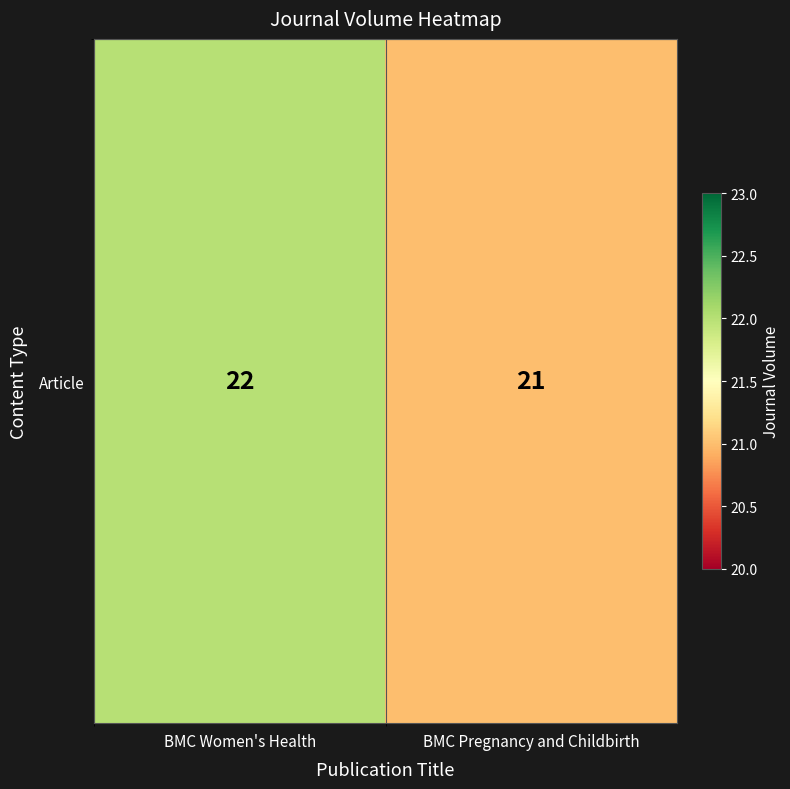

What is the maximum value shown in the chart?

22